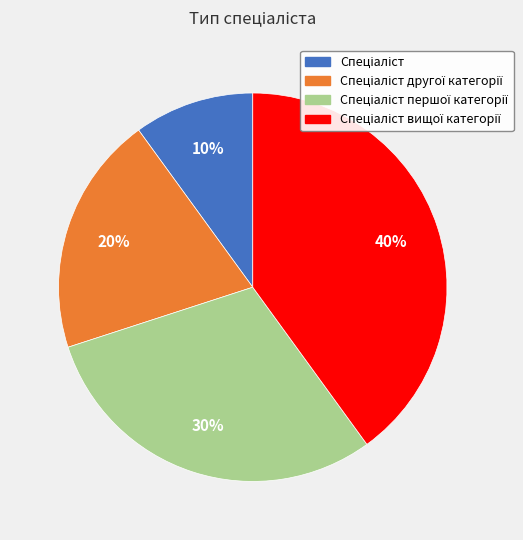

Count the number of slices in the pie.

4